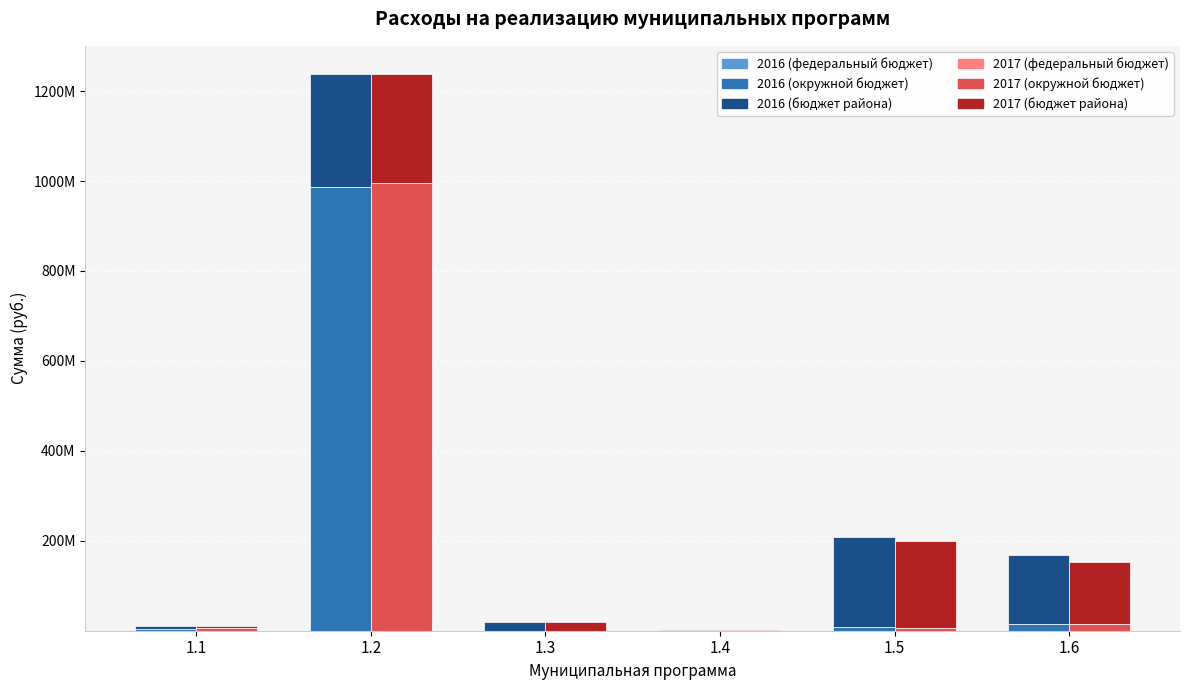

At which label is 2017 (бюджет района) closest to 121981315?

1.6